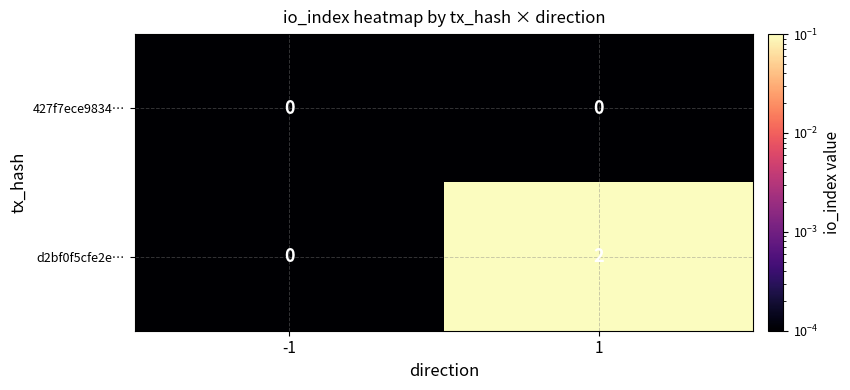

List the labels in order of d2bf0f5cfe2e… value, largest first.

1, -1